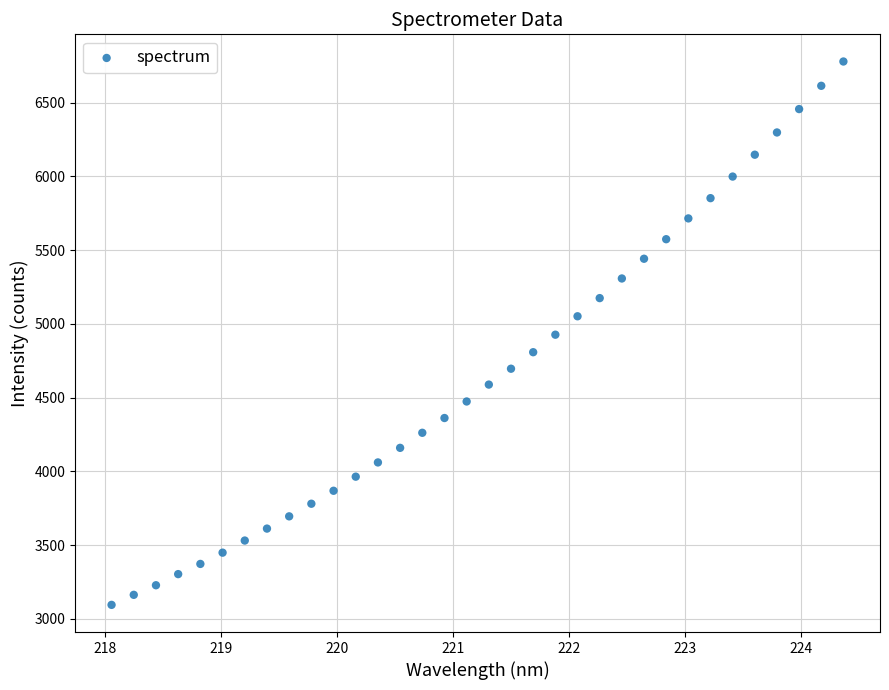

What is the range of X values (max minus min)?

6.3